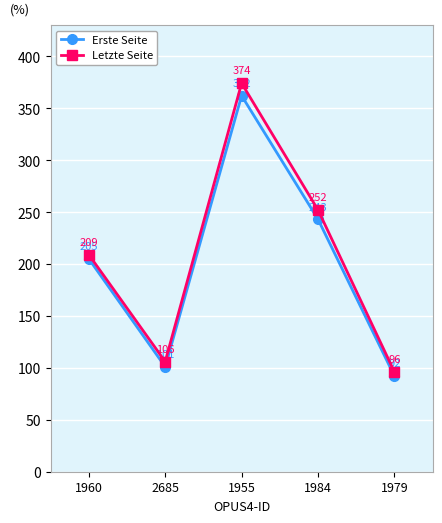

What is the value of the Erste Seite point at the 2nd from the left?

101